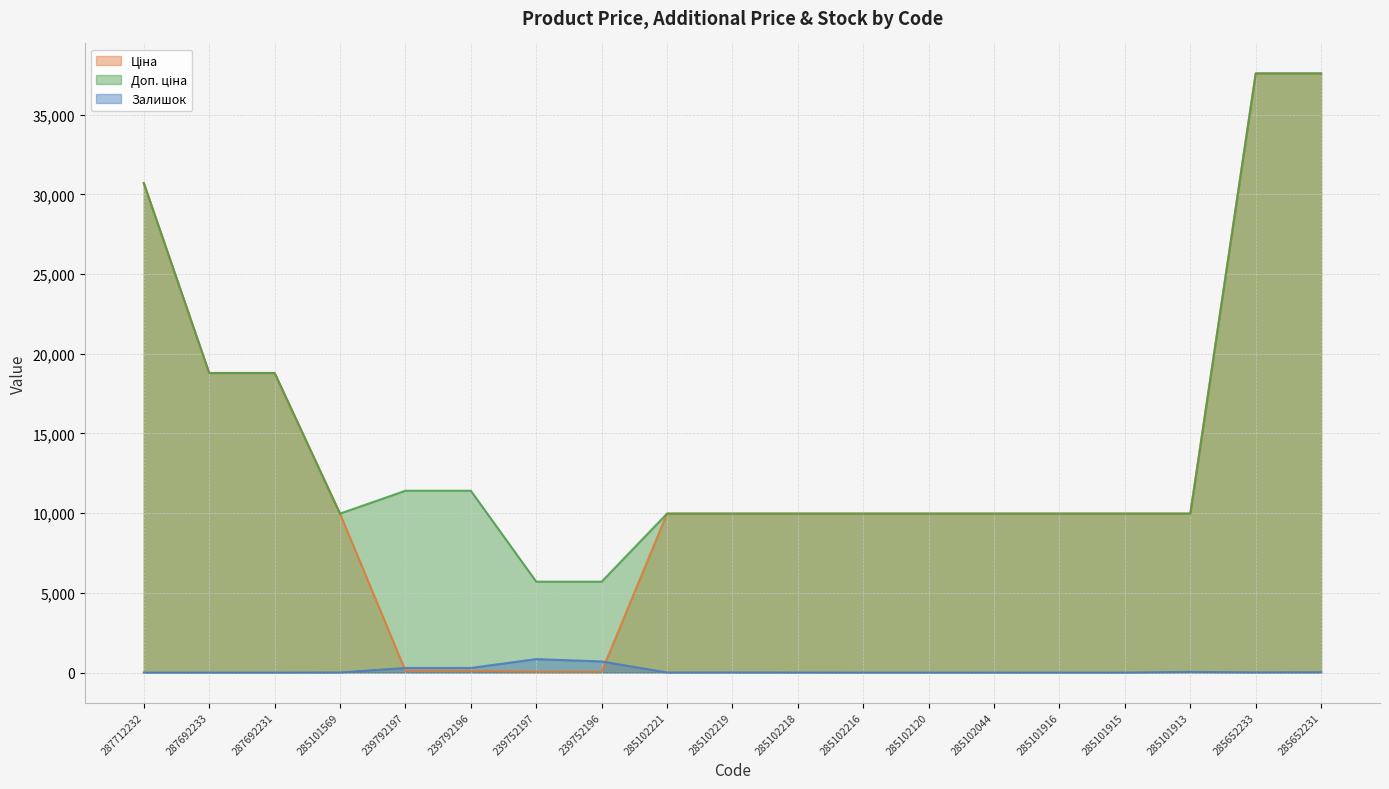

True or false: Доп. ціна and Ціна intersect in this chart.

False